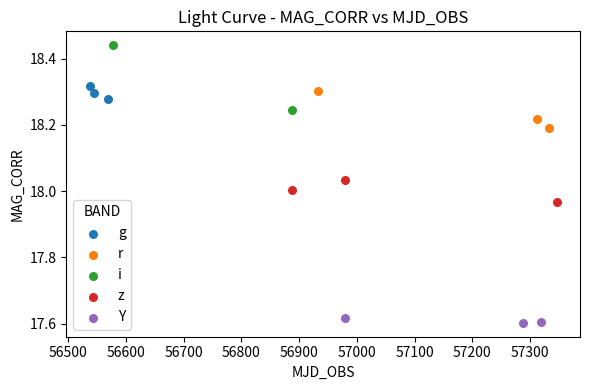

What are all the series names shown in the legend?

g, r, i, z, Y